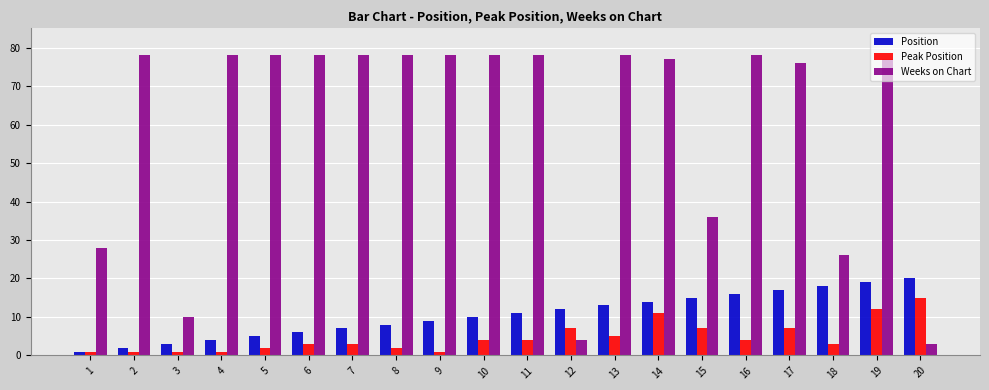

Which series changed the most between 11 and 20?

Weeks on Chart